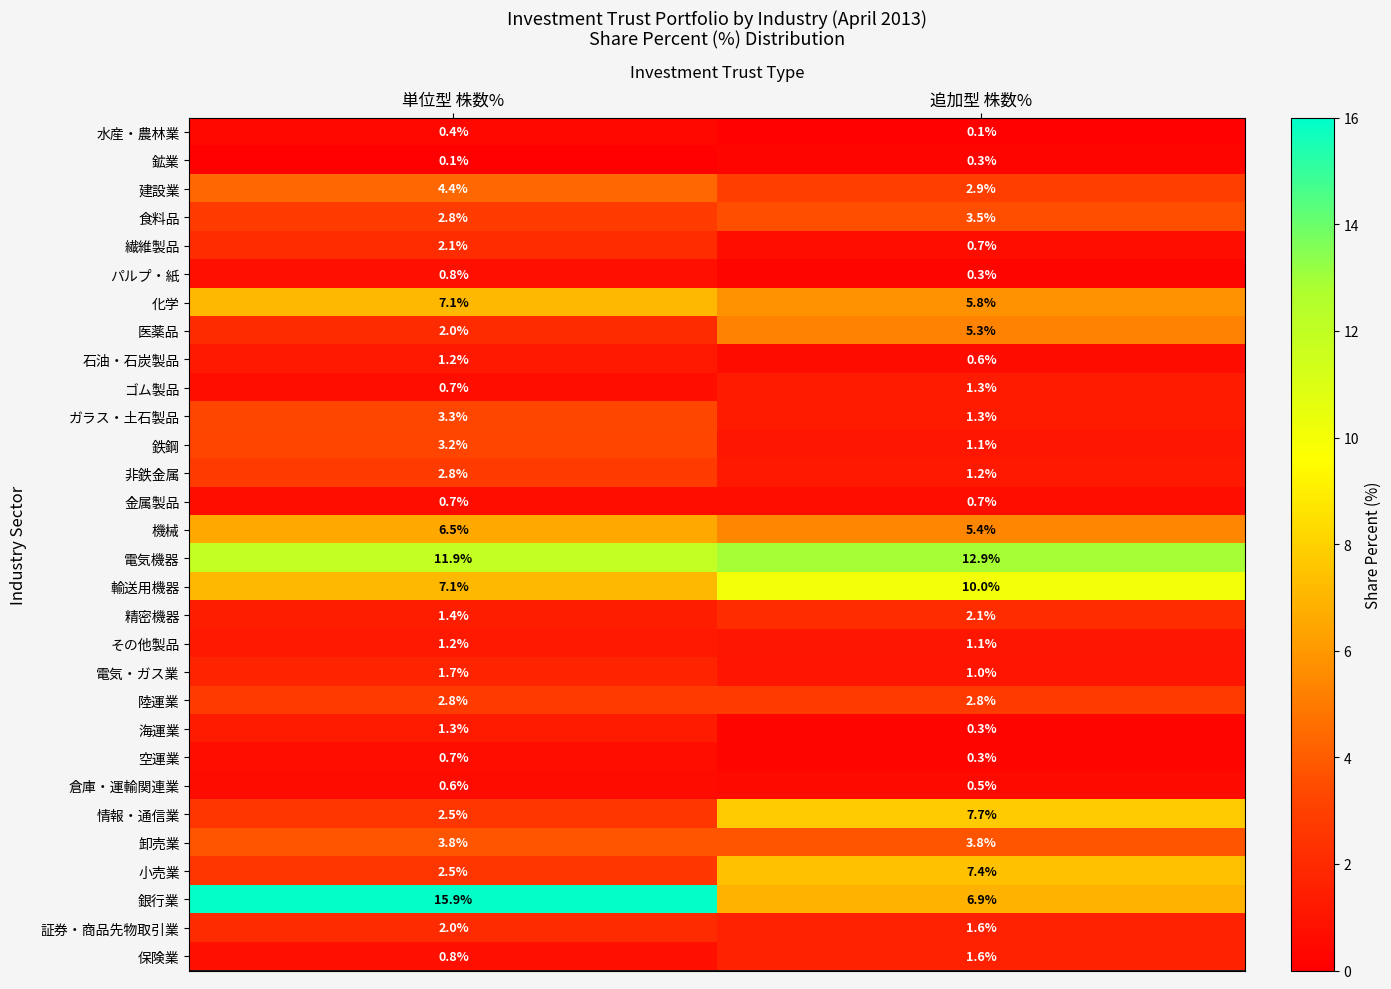

At which category is the sum across all series the highest?

単位型 株数%